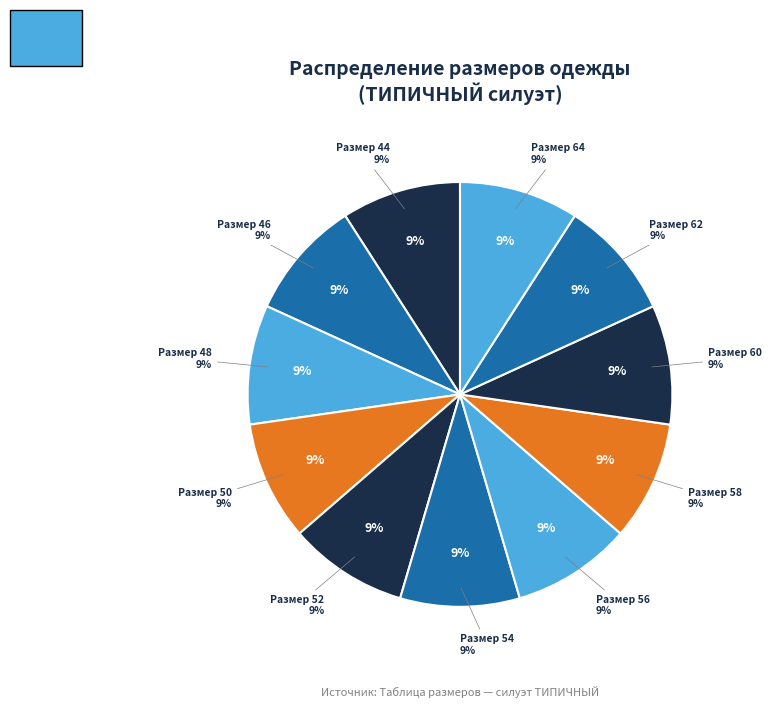

Which category has the biggest portion of the pie?

64